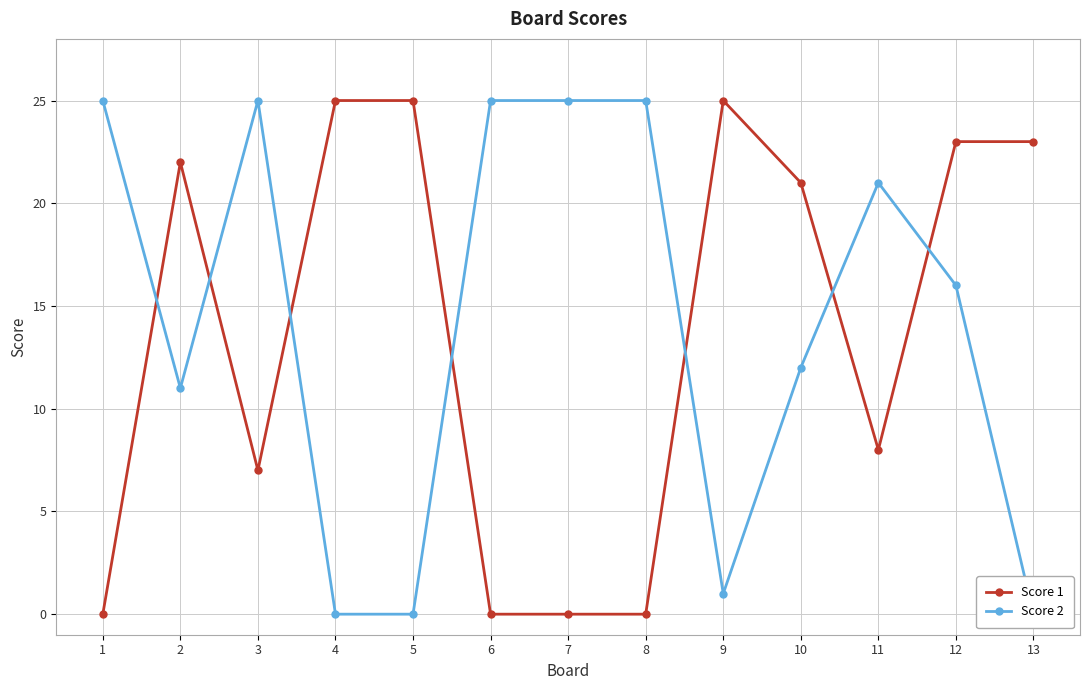

List the series in order of their overall mean, highest first.

Score 2, Score 1